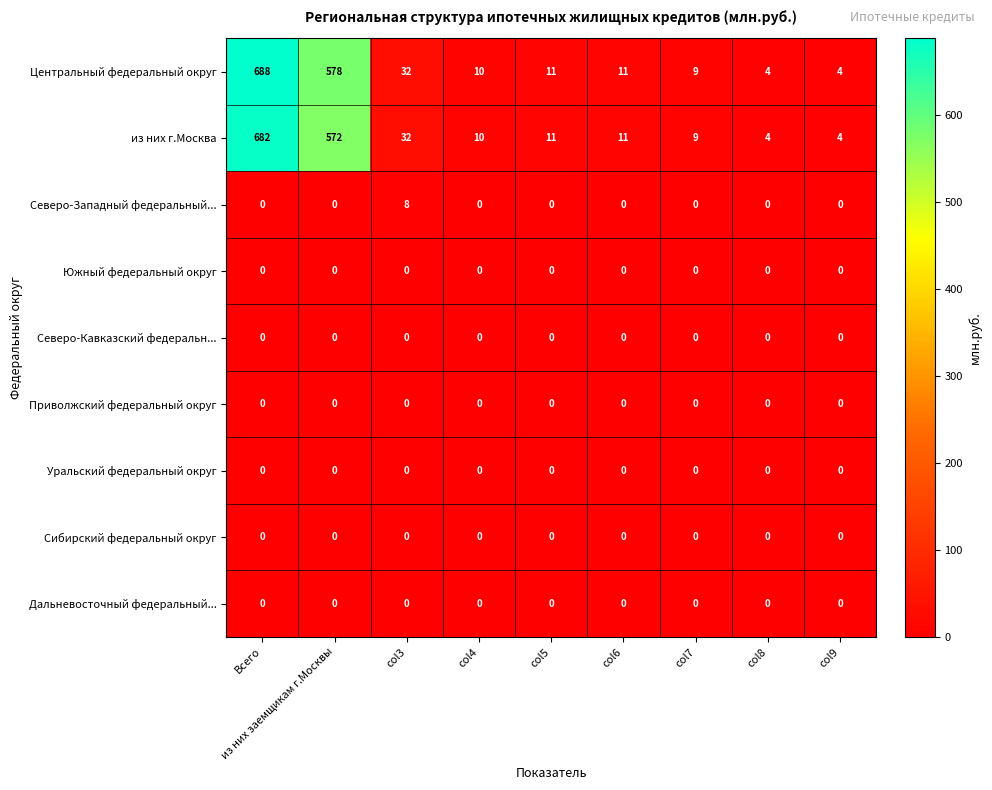

The Уральский федеральный округ series shows 0 at Всего. True or false?

True